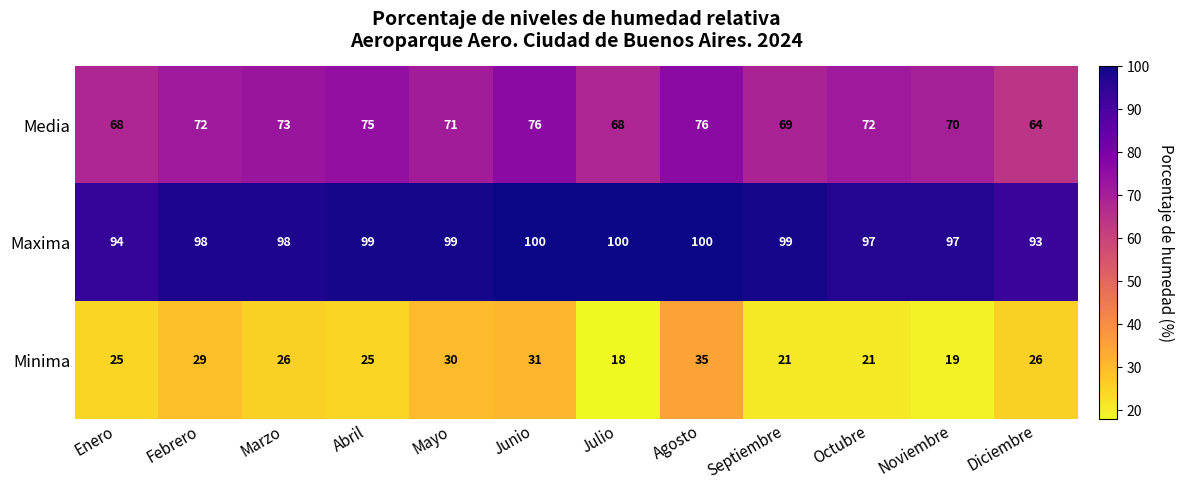

List the series in order of their peak value, lowest first.

Minima, Media, Maxima